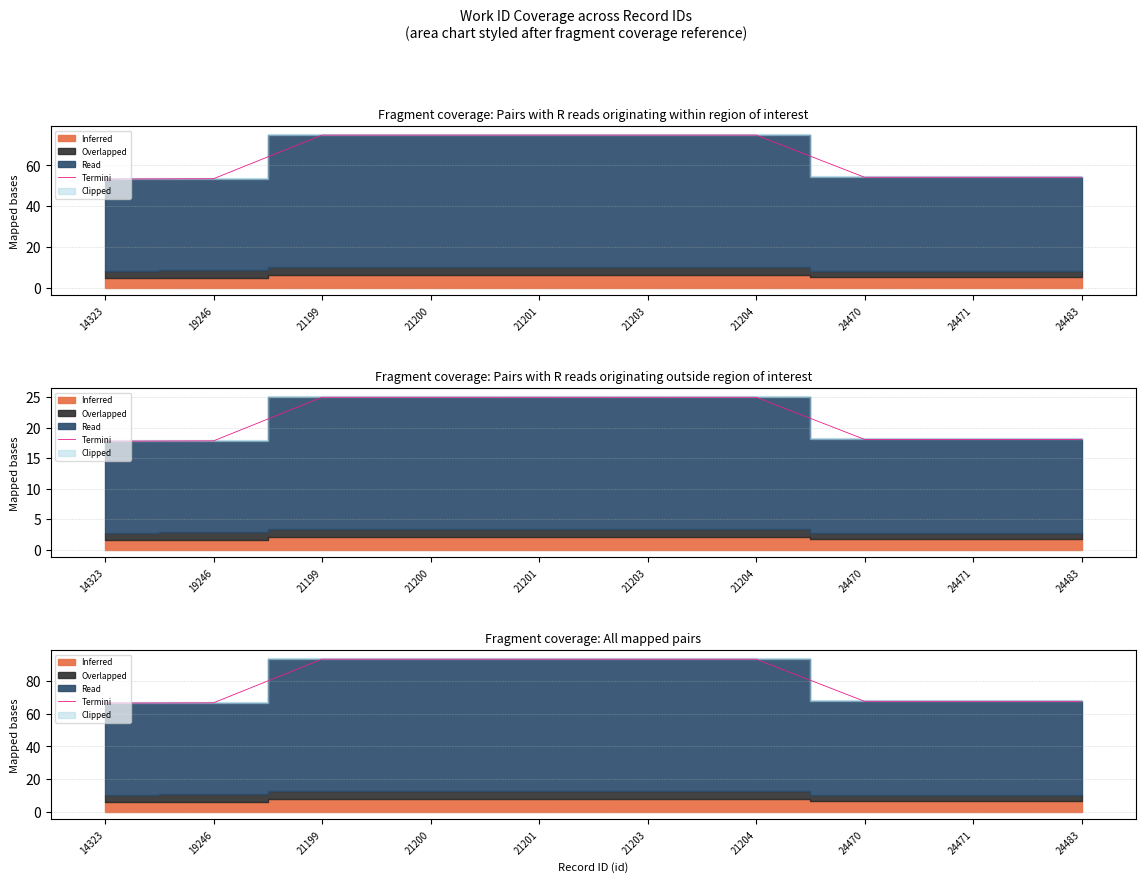

How many values are below 93?

5